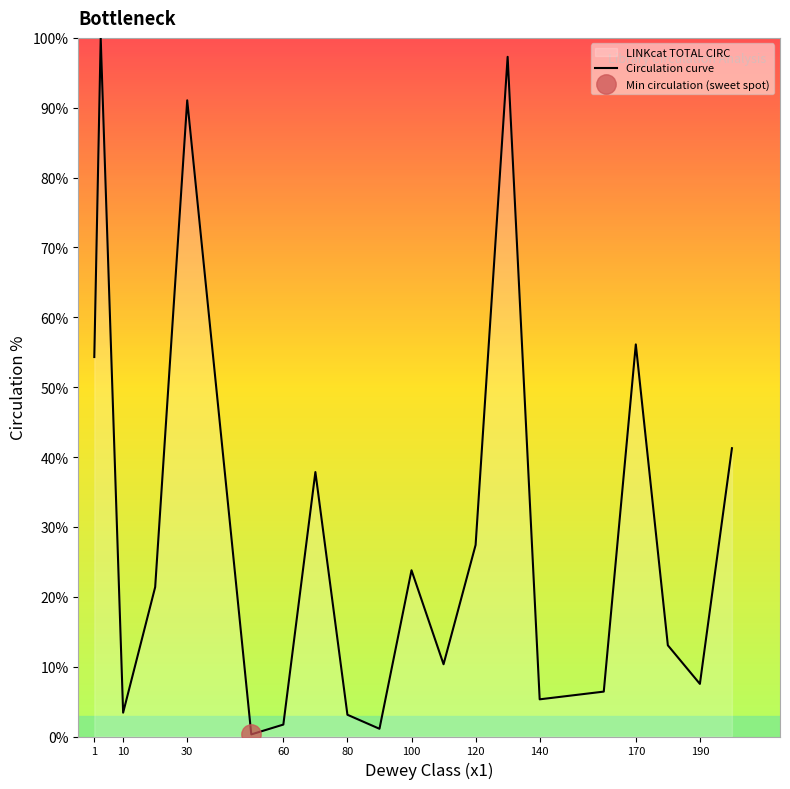

What is the highest value of the Circulation curve series?

100.0